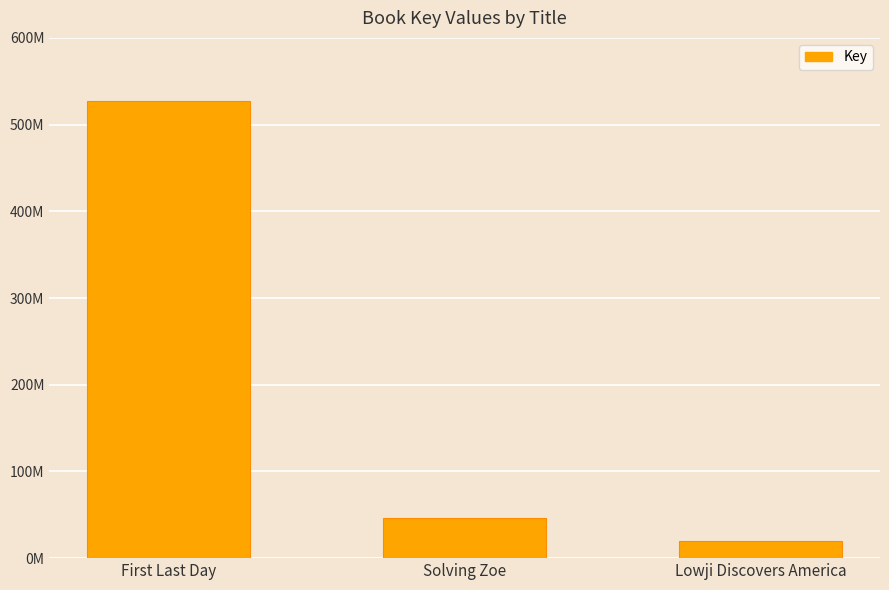

True or false: the data shows 526686533 at First Last Day.

True